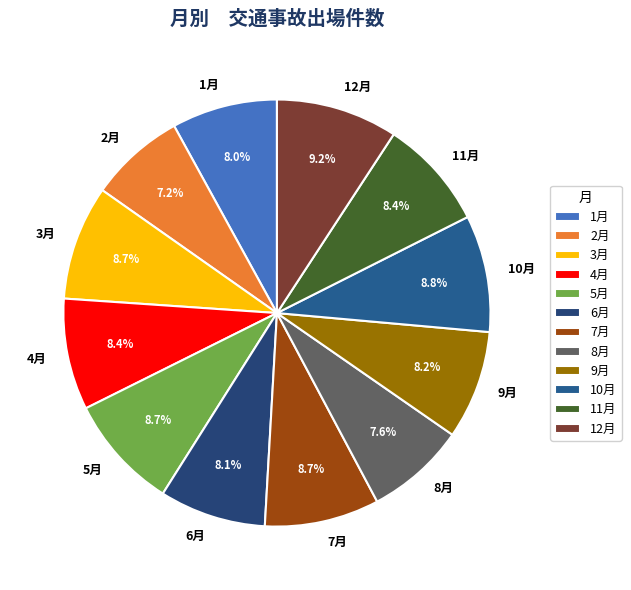

Is there any slice that represents more than half of the pie?

No